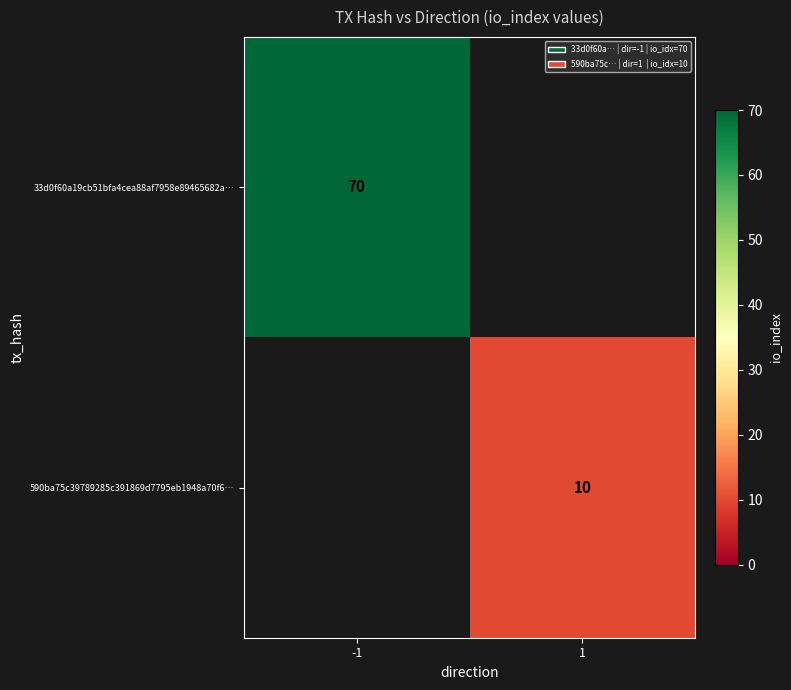

How many categories are shown in the chart?

2